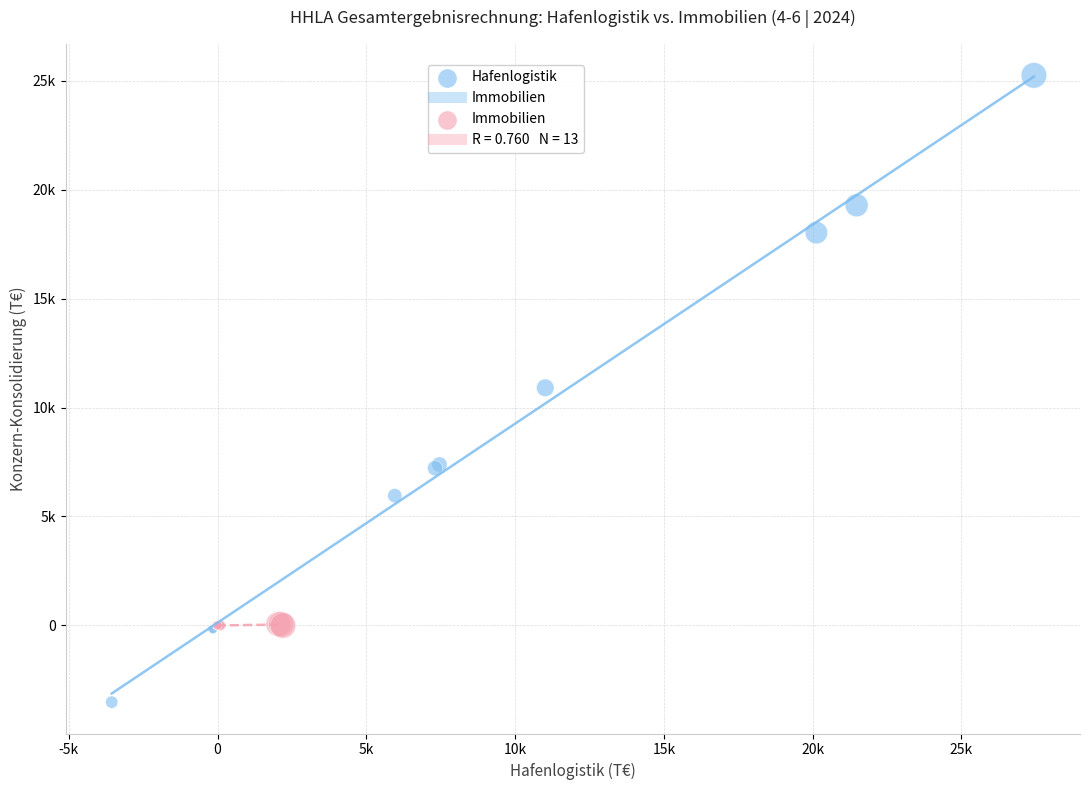

Which series reaches the minimum Y coordinate?

Hafenlogistik